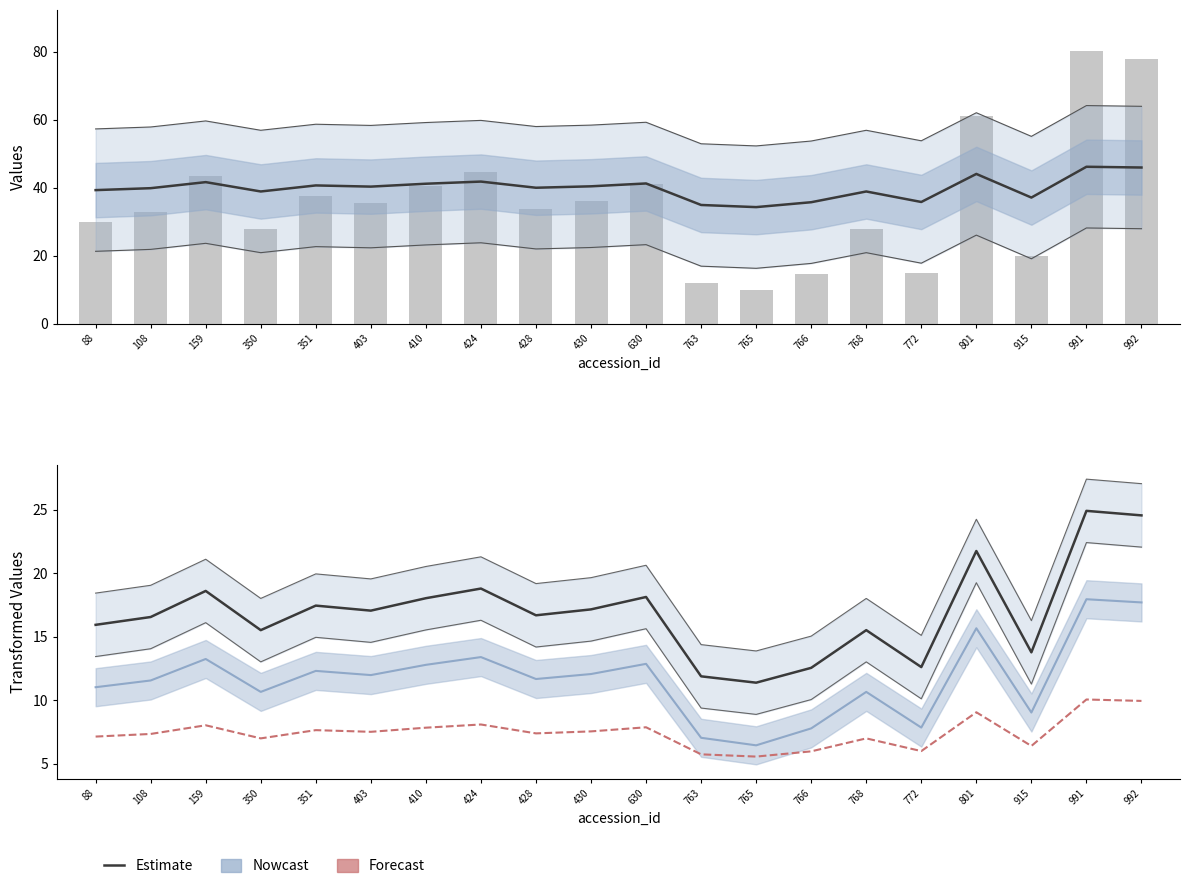

List the labels in order of ascombe value, smallest first.

765, 763, 766, 772, 915, 350, 768, 88, 108, 428, 403, 430, 351, 410, 630, 159, 424, 801, 992, 991